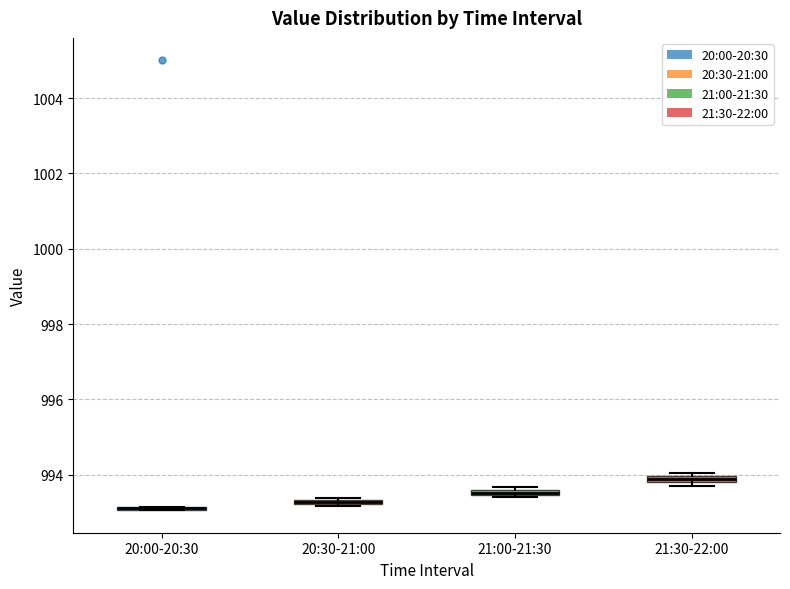

Where is the upper edge of the box for 21:00-21:30 on the y-axis? The values are not printed on the chart, so give them approximately, as read against the axis.

993.6